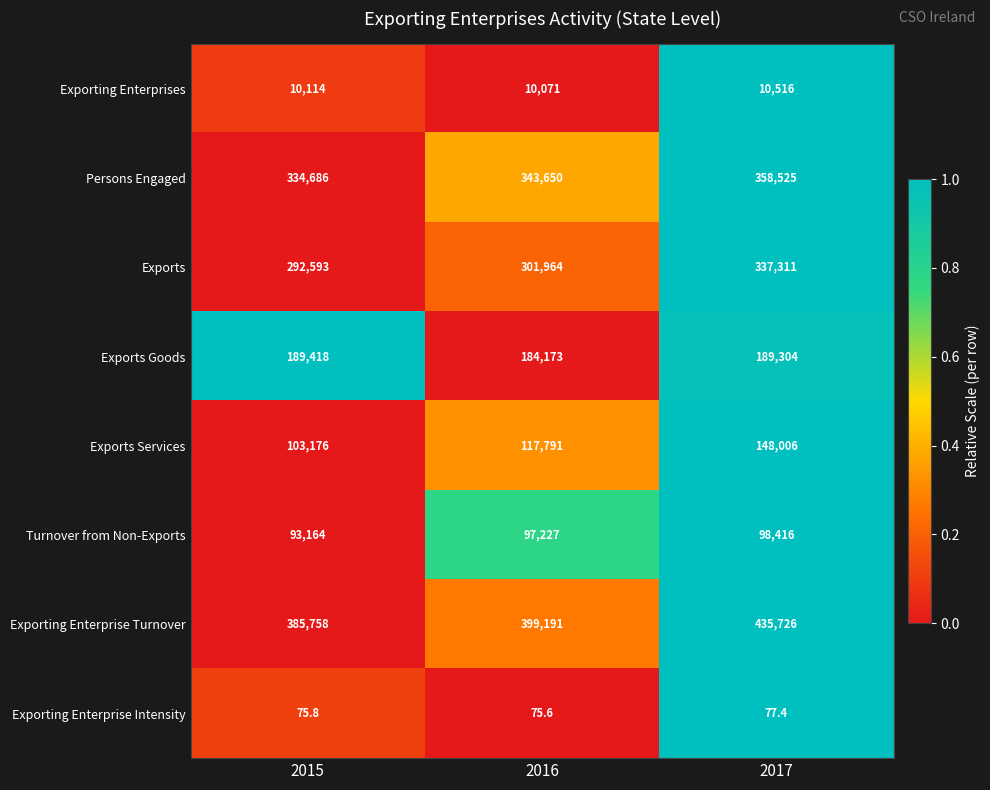

How many distinct data groups are displayed?

8